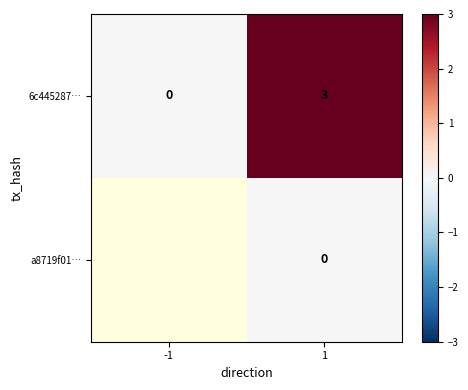

The value of 6c445287… at 1 is 1. True or false?

False